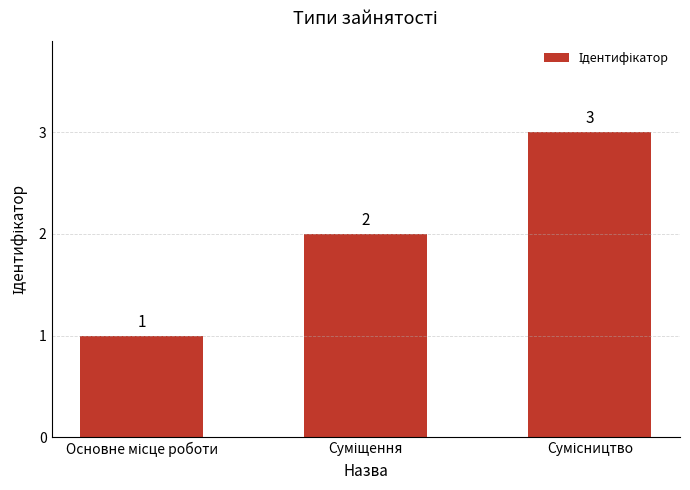

What is the smallest value displayed?

1